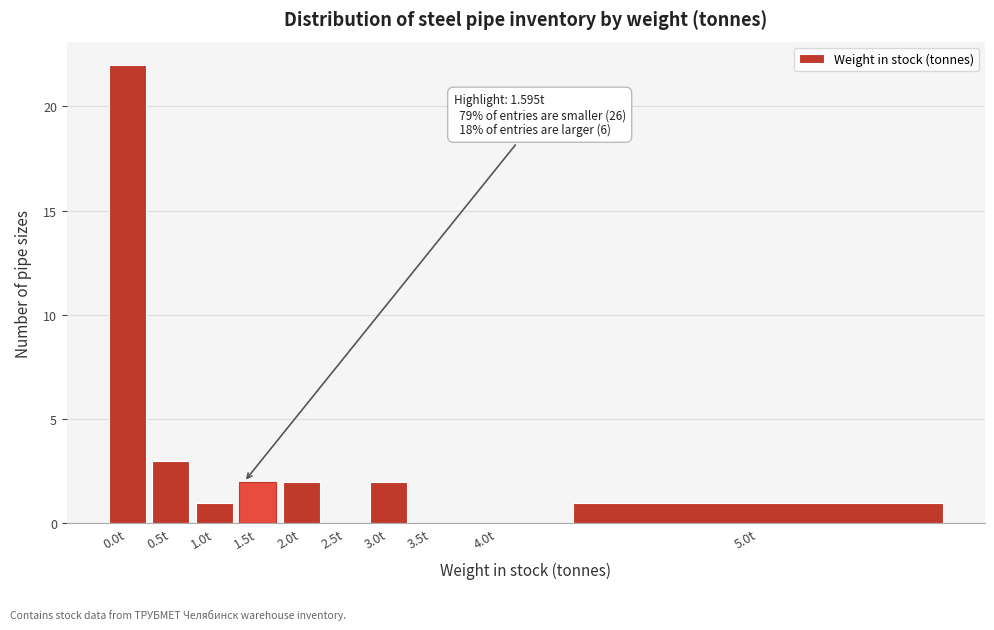

Reading left to right, what are all the values shown in this chart?

0.0t=22	0.5t=3	1.0t=1	1.5t=2	2.0t=2	2.5t=0	3.0t=2	3.5t=0	4.0t=0	5.0t=1